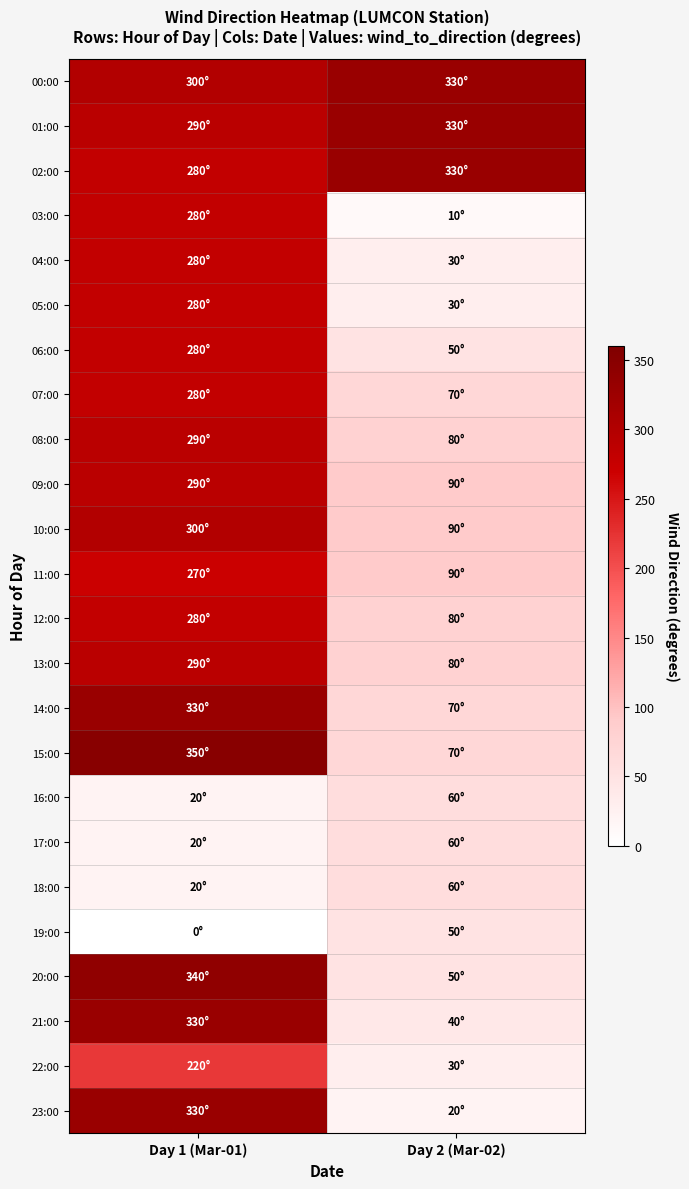

Which category has the lowest value across all series?

Day 1 (Mar-01)